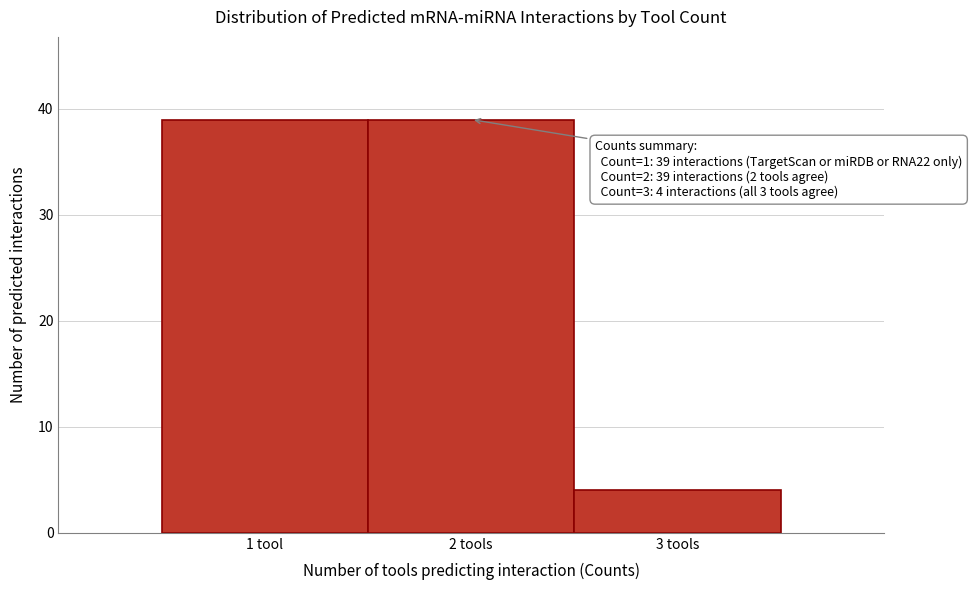

Reading left to right, extract all data points from this chart.

1 tool=39	2 tools=39	3 tools=4